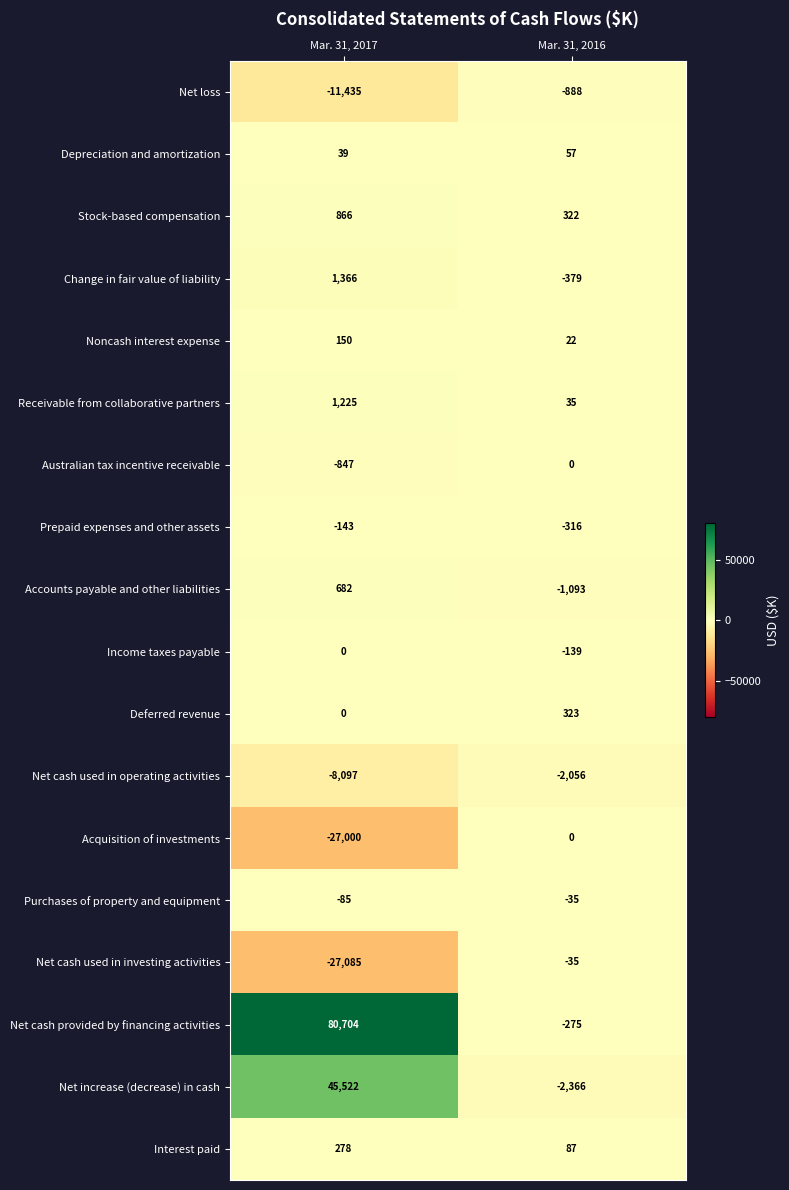

What is the difference between the maximum and minimum values in the Depreciation and amortization series?

18